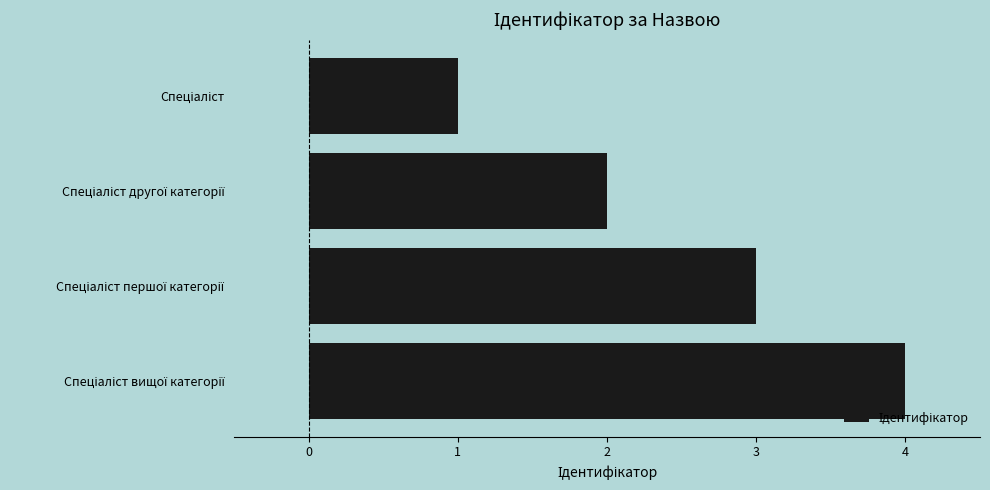

What is the greatest value displayed?

4